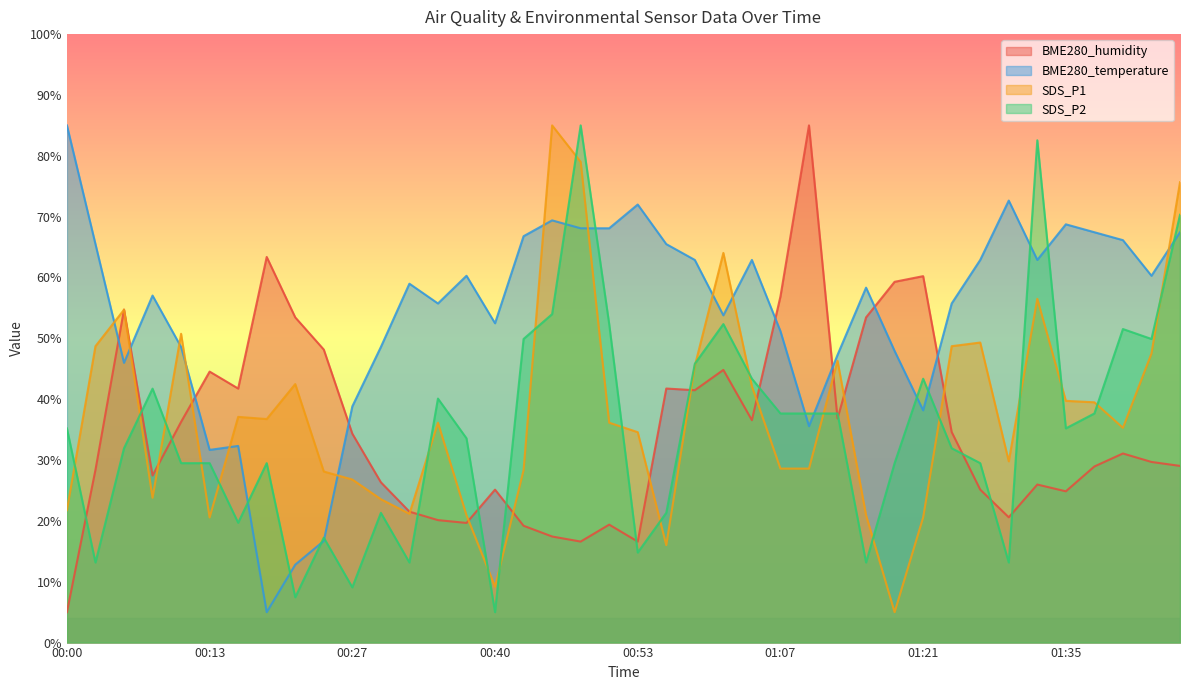

Rank the series at 01:35 from highest to lowest value.

BME280_temperature, SDS_P1, SDS_P2, BME280_humidity